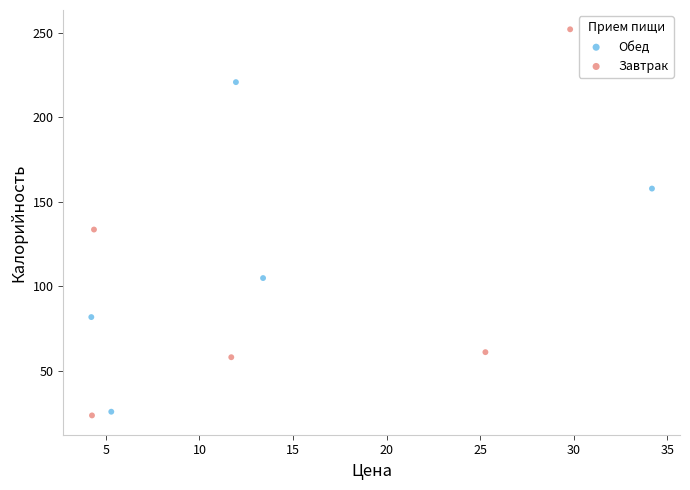

What are all the series names shown in the legend?

Обед, Завтрак